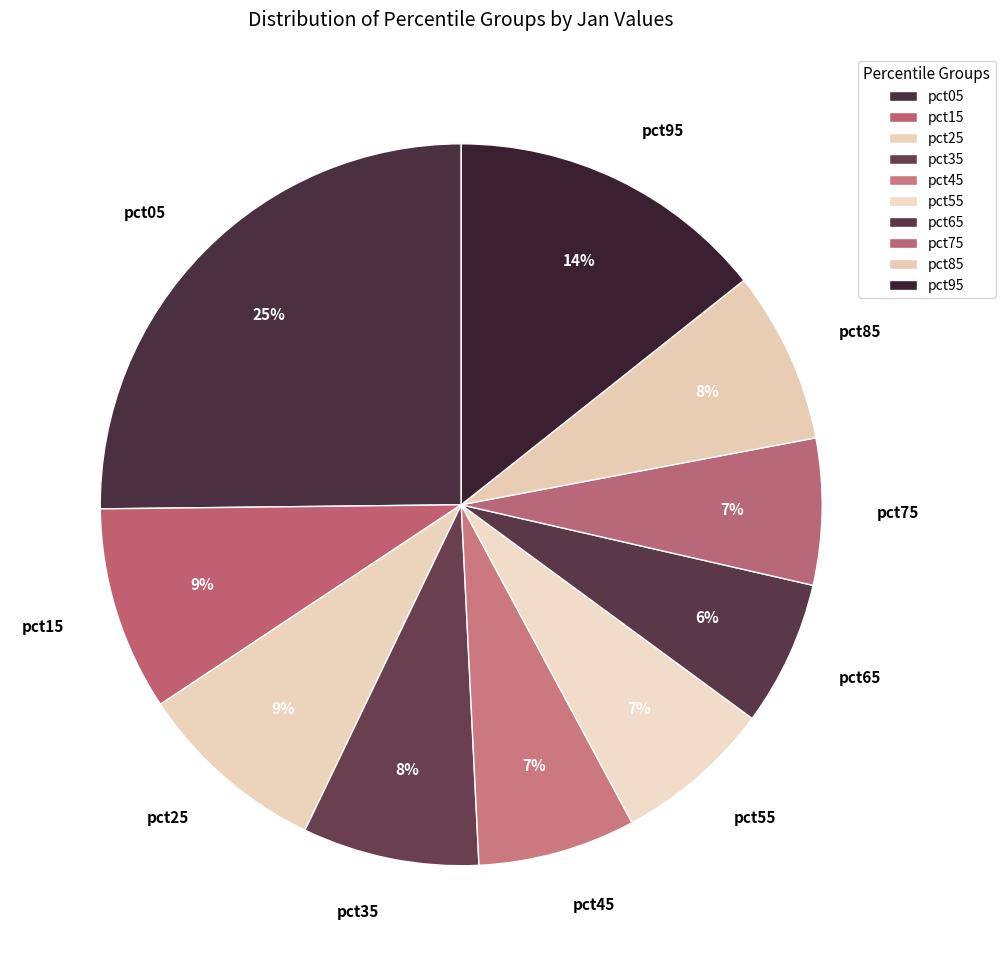

To the nearest percent, what is the difference between the pct65 and pct45 slice percentages?

1%